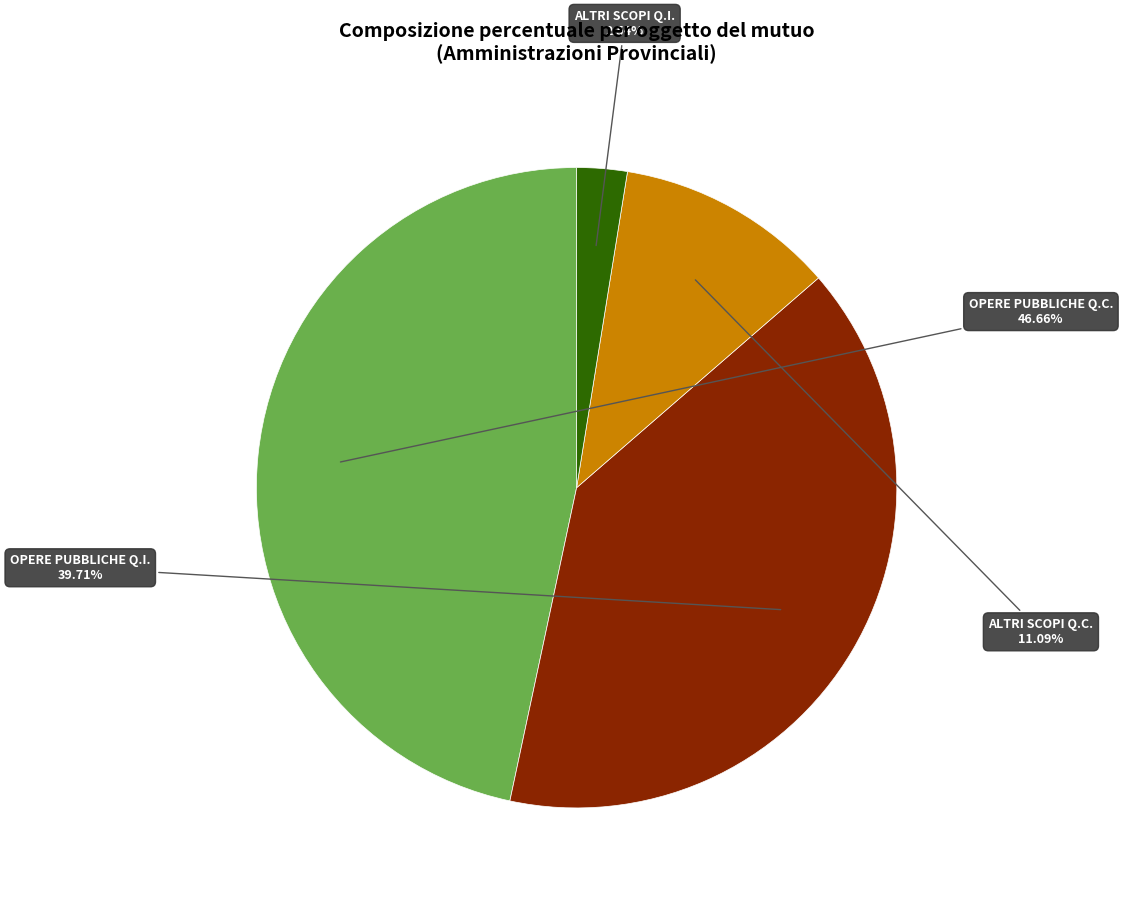

To the nearest percent, what is the average slice percentage?

25%